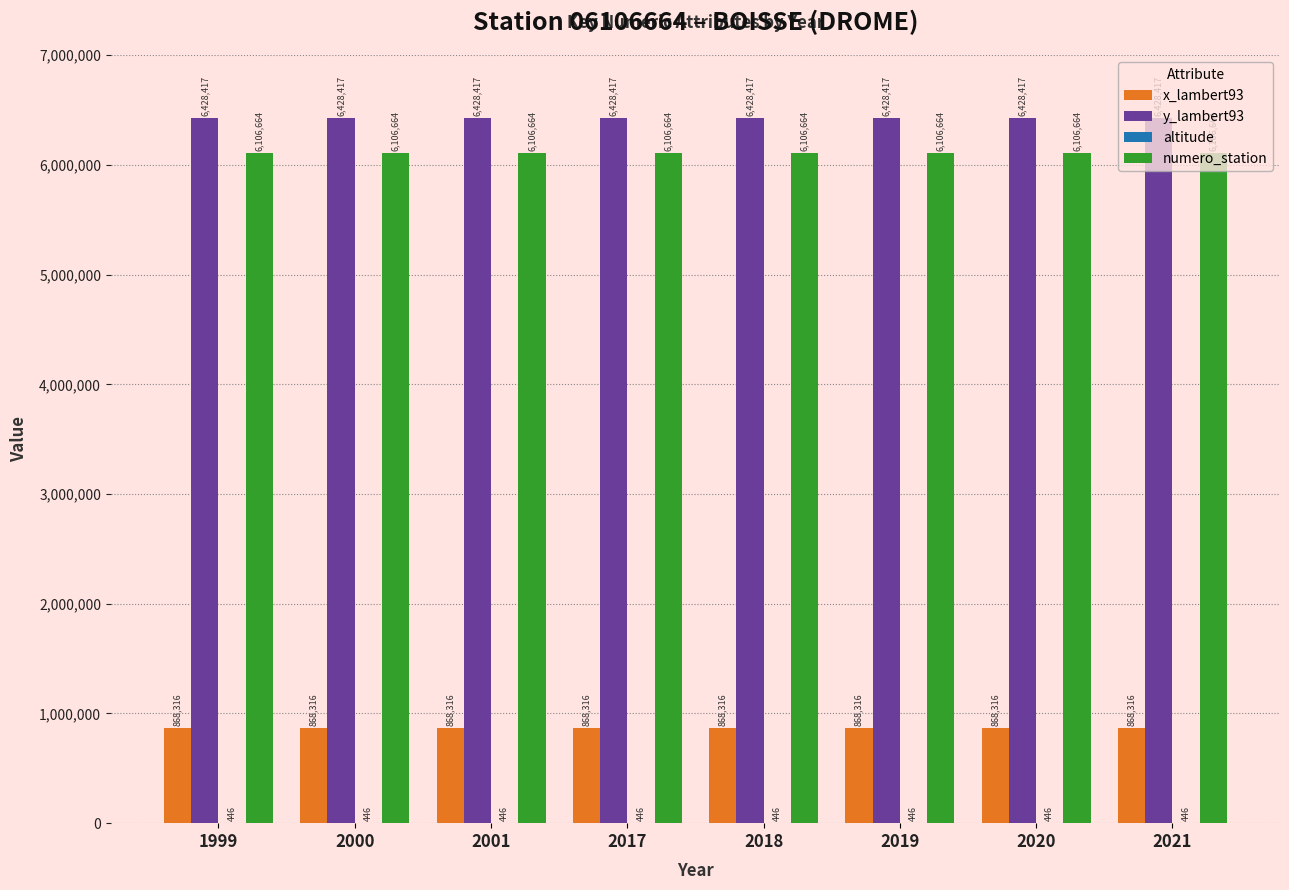

What value does the numero_station series have at 2001?

6106664